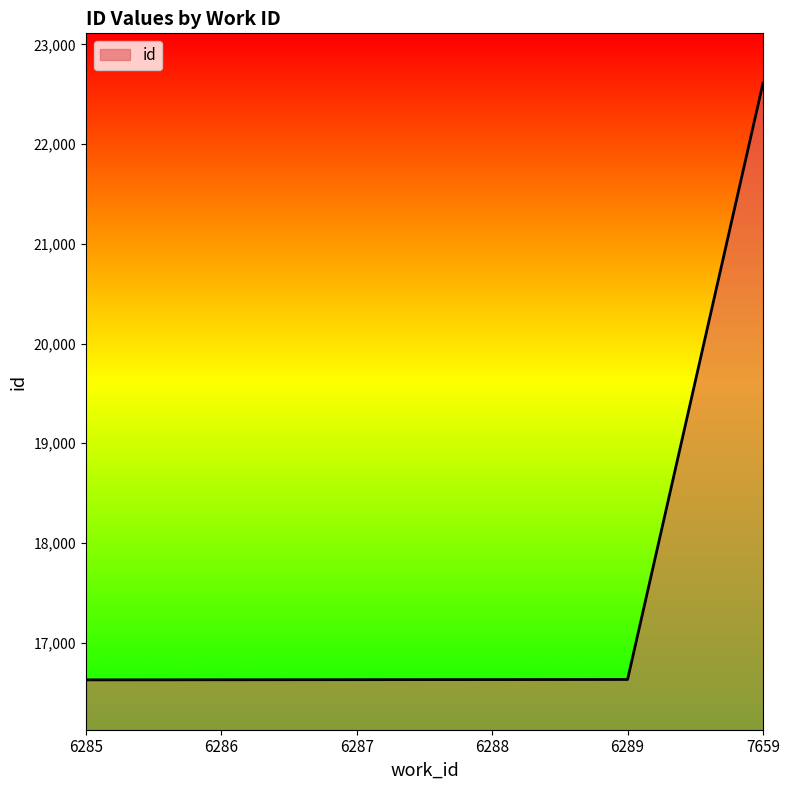

What is the maximum value shown in the chart?

22611